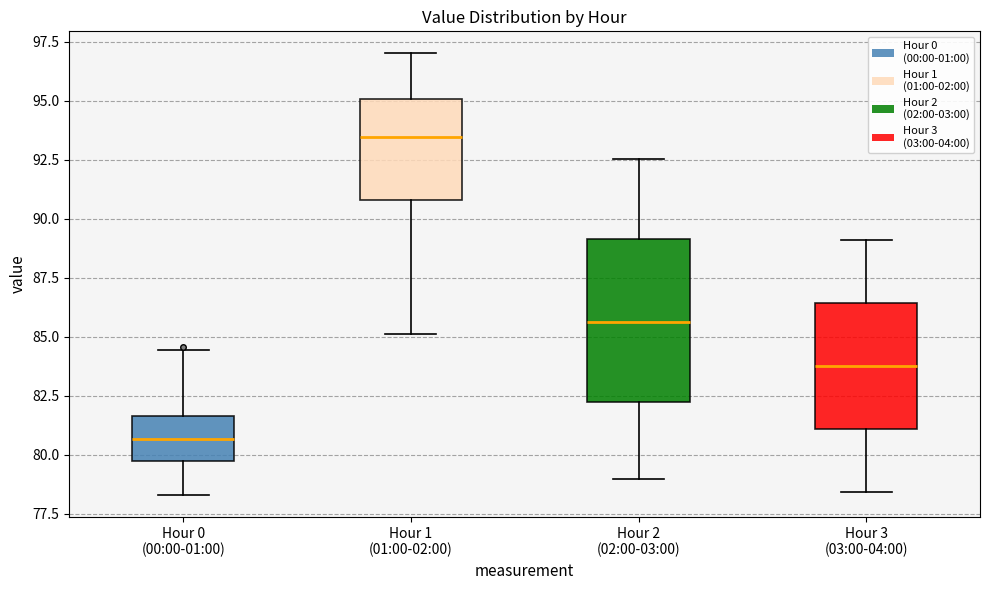

Reading left to right, read every box against the y-axis: the position of its median line, the range the box covers, and the ends of its whiskers. The values are not printed on the chart, so give them approximately, as read against the axis.

Hour 0 (00:00-01:00): median 80.5, box 79.5 to 81.5, whiskers 78.5 to 84.5
Hour 1 (01:00-02:00): median 93.5, box 91.0 to 95.0, whiskers 85.0 to 97.0
Hour 2 (02:00-03:00): median 85.5, box 82.0 to 89.0, whiskers 79.0 to 92.5
Hour 3 (03:00-04:00): median 84.0, box 81.0 to 86.5, whiskers 78.5 to 89.0